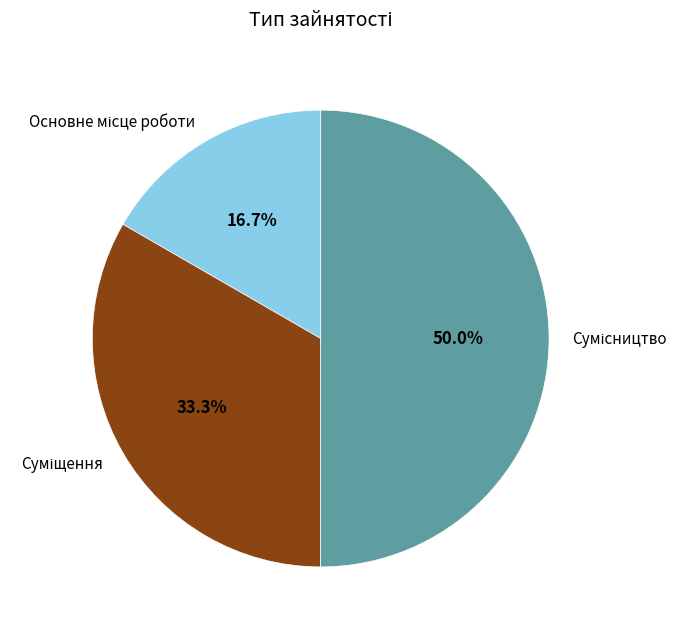

What is the change in value from Основне місце роботи to Сумісництво?

+2